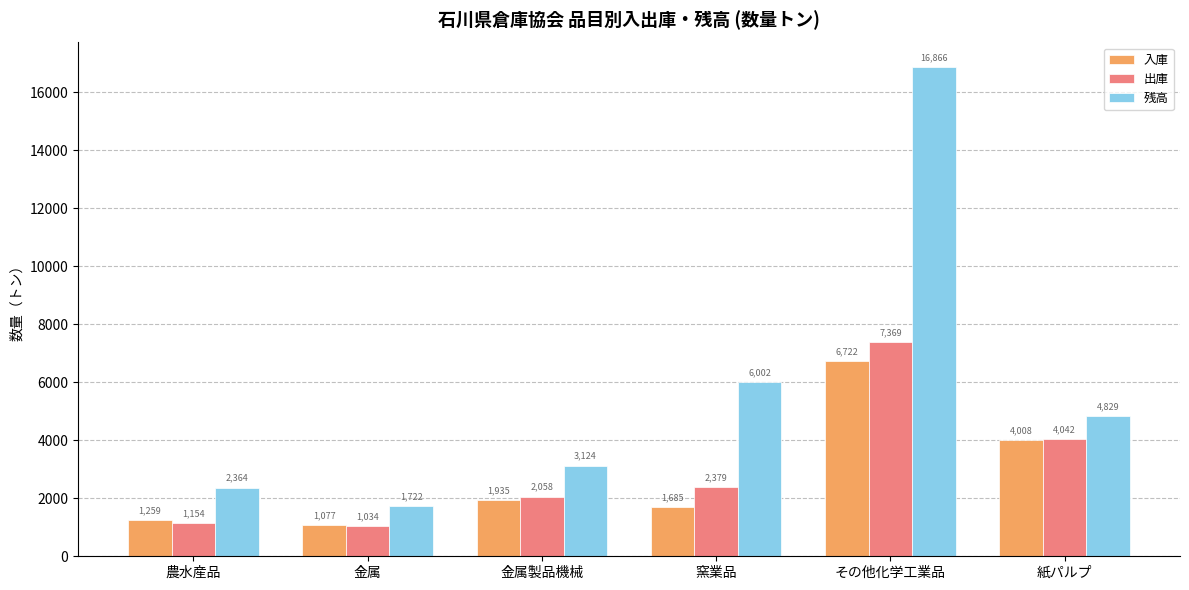

What is the approximate value of 入庫 at 窯業品?

1685.0